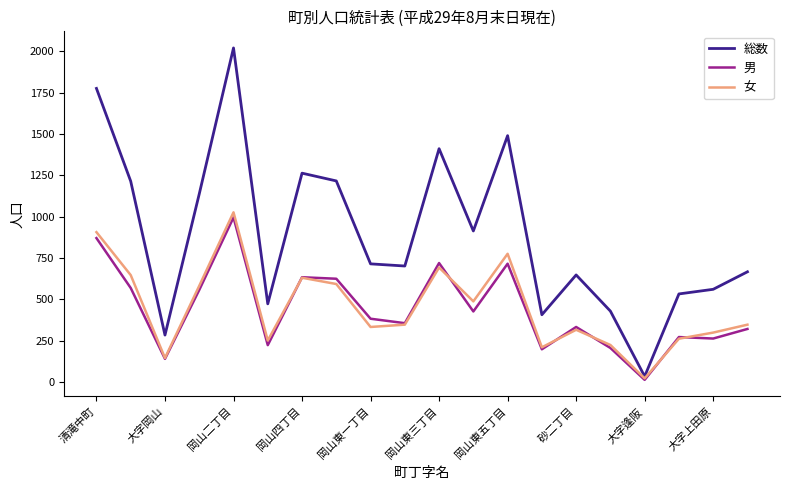

Which series has the largest total across all categories?

総数